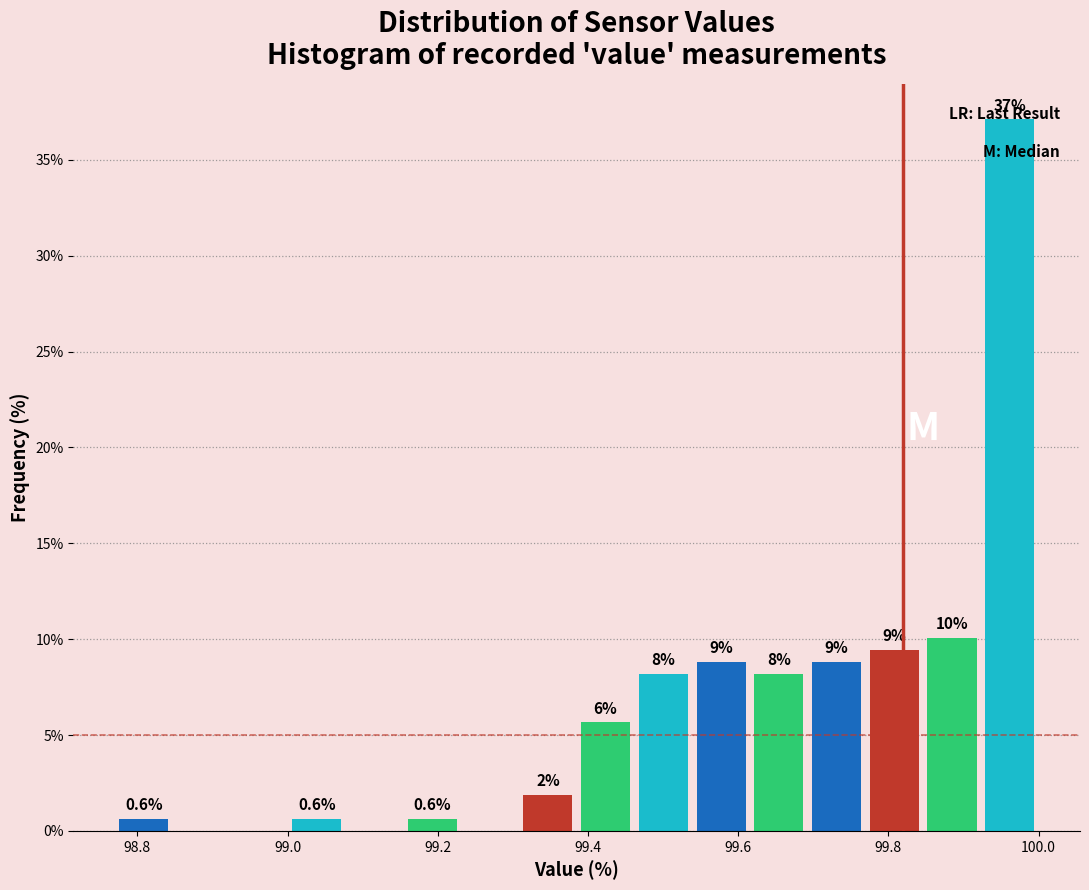

Read against the x-axis, roughly where is the centre of the tallest bar?

99.96